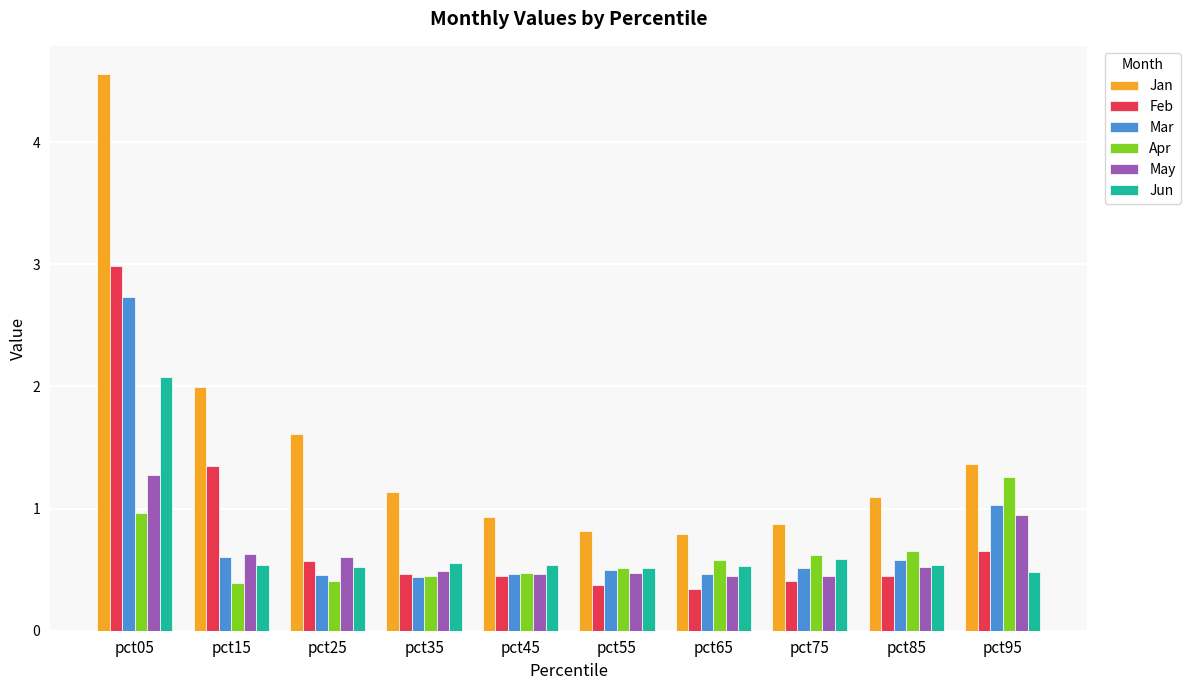

The value of Jun at pct85 is 0.7. True or false?

False